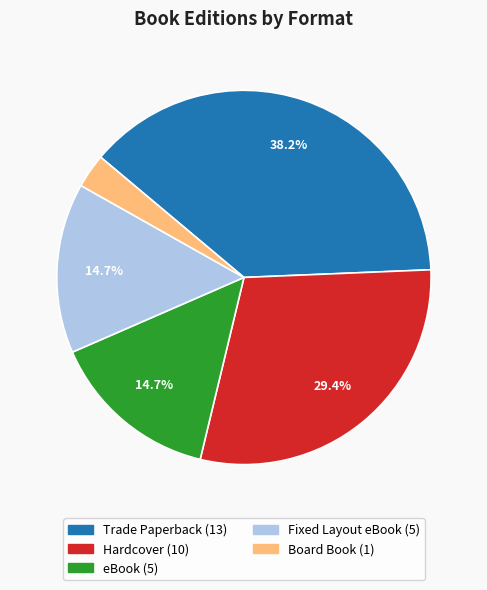

Which slice is the largest?

Trade Paperback